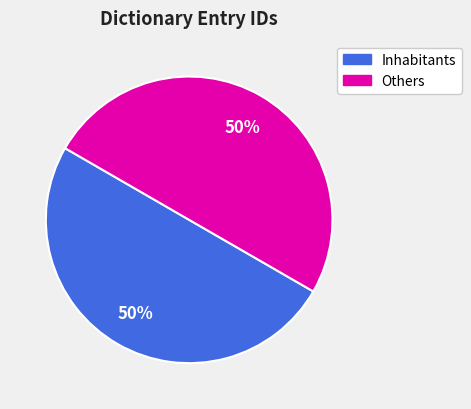

To the nearest percent, what is the average slice percentage?

50%